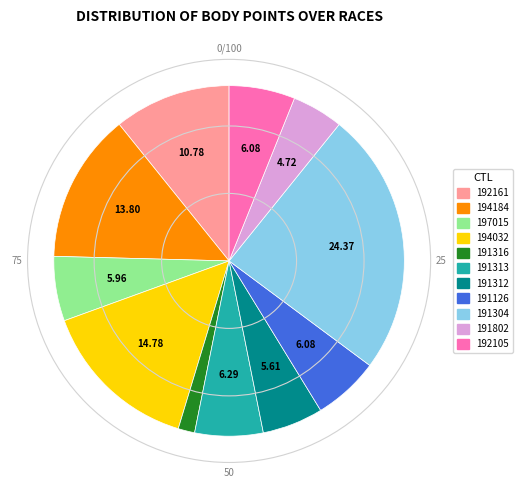

Is there a majority slice in this chart?

No